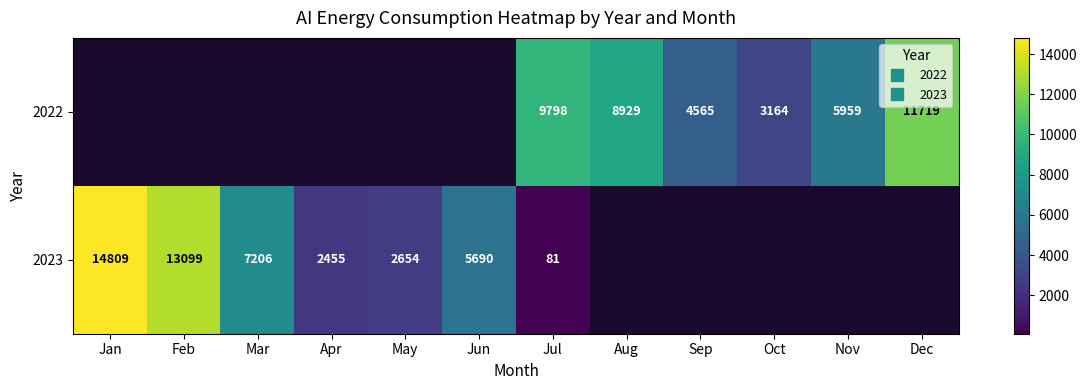

What is the maximum value shown in the chart?

14809.0